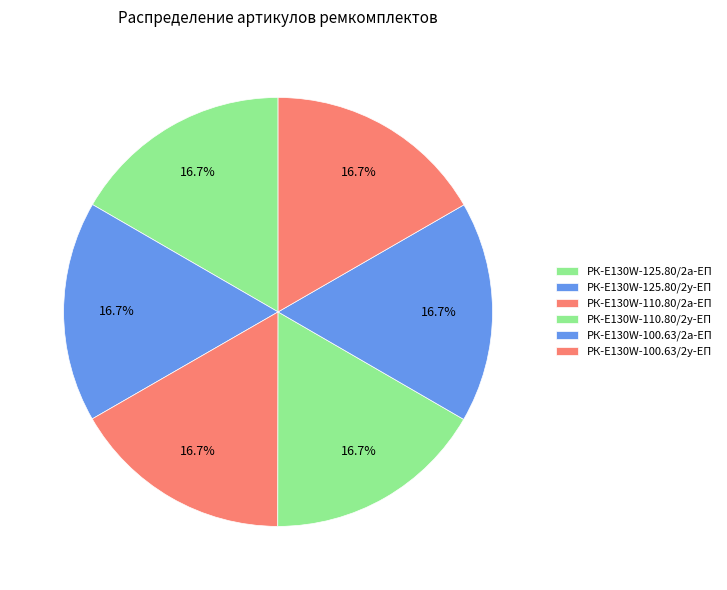

How many slices are in this pie chart?

6